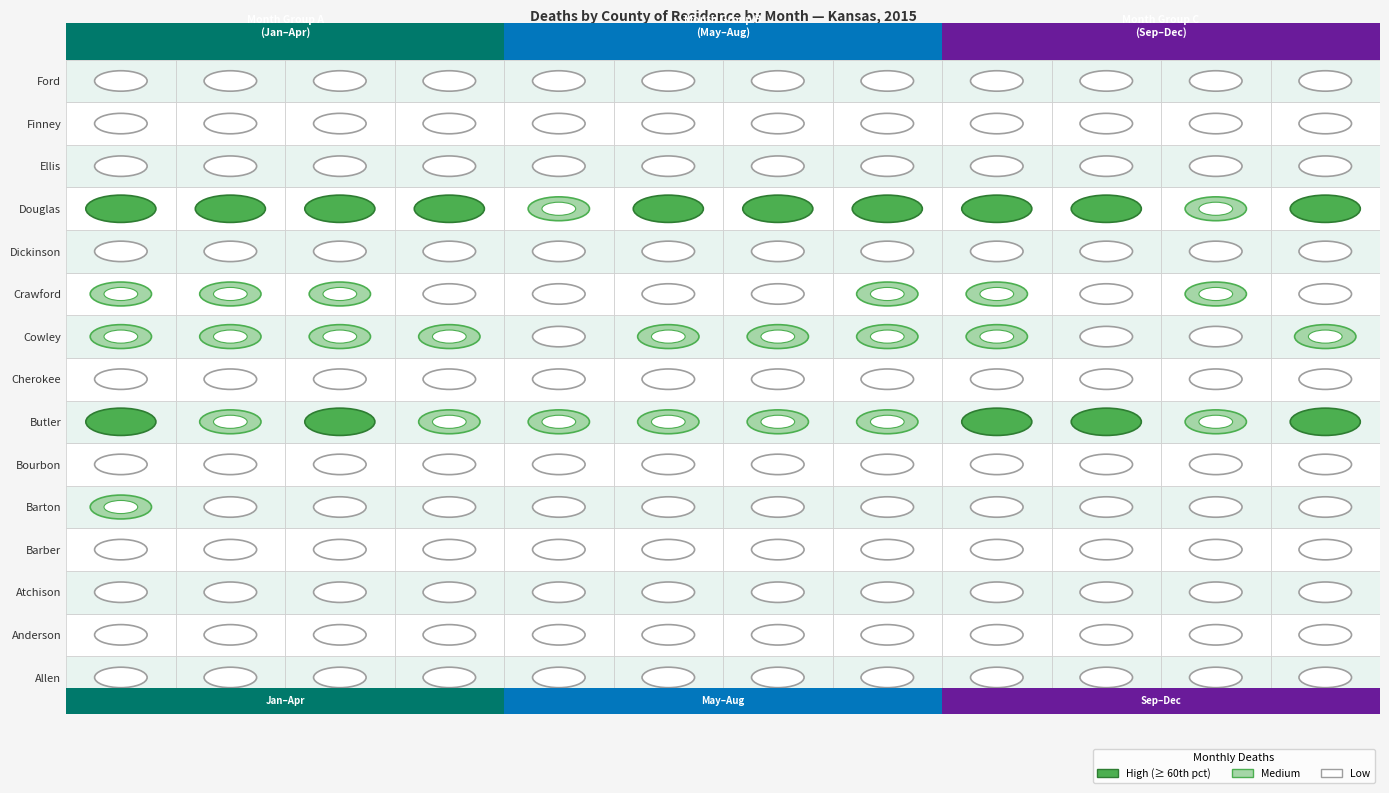

What is the total value across all series at MAY?

314